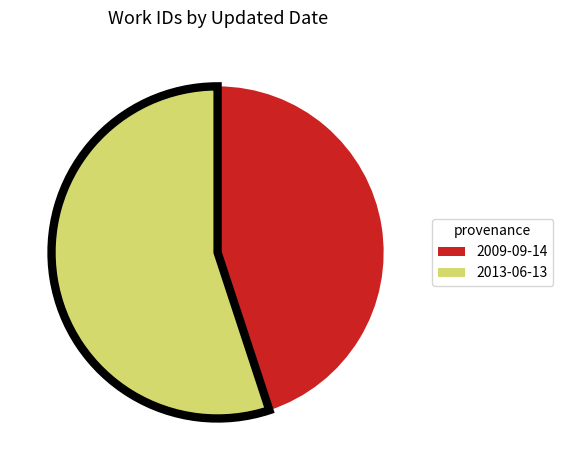

Rank the categories by value from lowest to highest.

2009-09-14, 2013-06-13